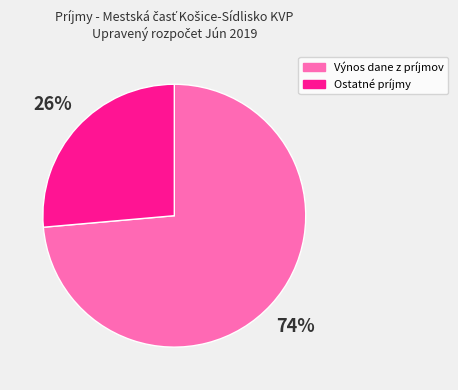

Approximately how many times larger is the value at Výnos dane z príjmov compared to Ostatné príjmy?

2.8